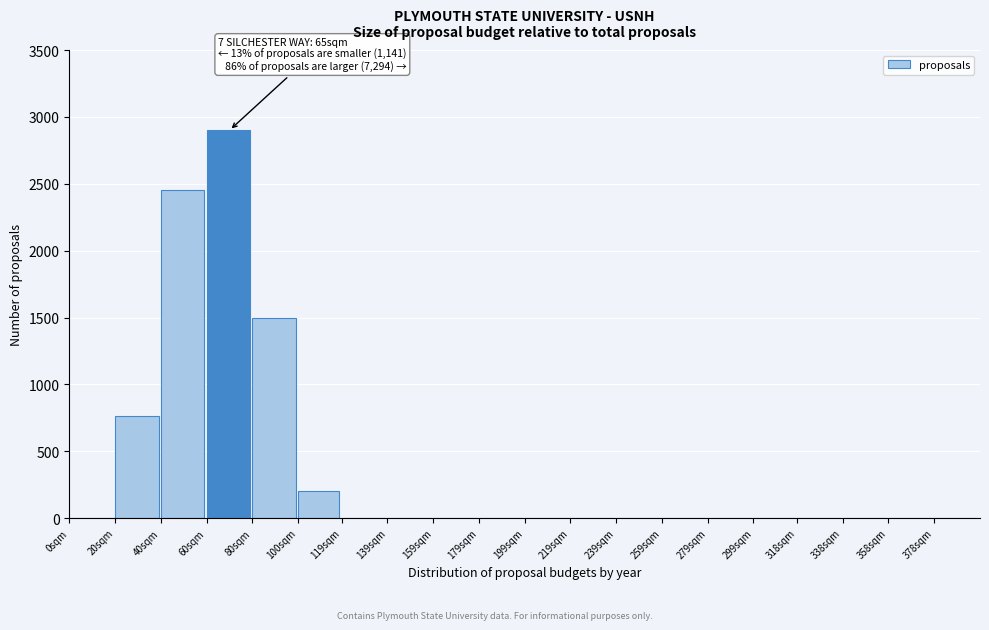

Reading left to right, what are all the values shown in this chart?

0sqm=0	20sqm=760	40sqm=2450	60sqm=2900	80sqm=1500	100sqm=200	119sqm=0	139sqm=0	159sqm=0	179sqm=0	199sqm=0	219sqm=0	239sqm=0	259sqm=0	279sqm=0	299sqm=0	318sqm=0	338sqm=0	358sqm=0	378sqm=0